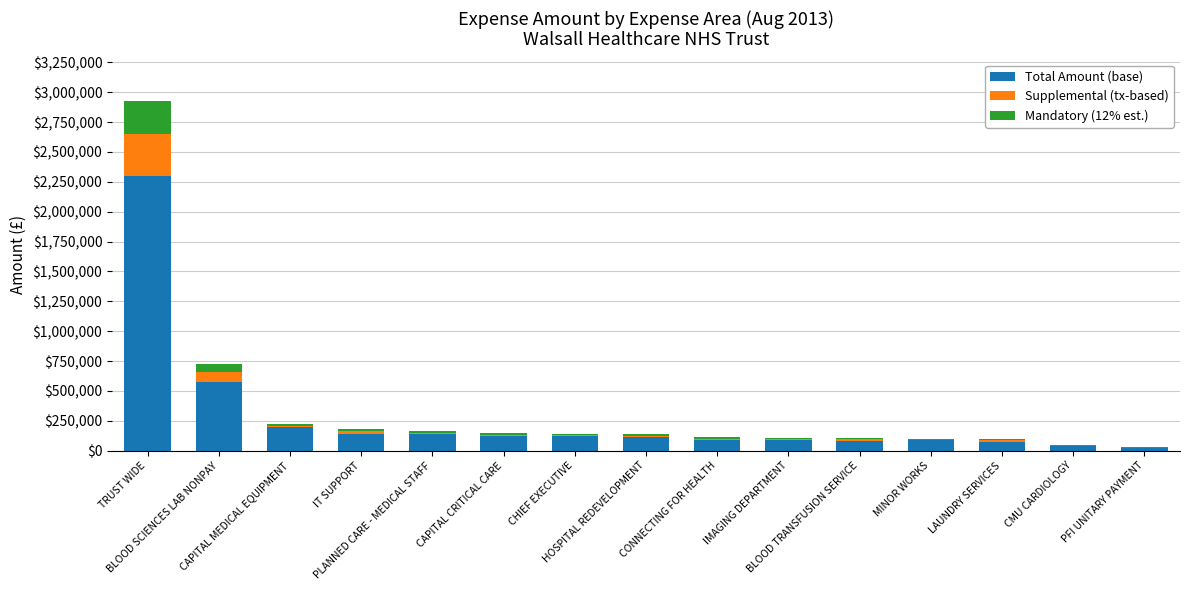

At how many categories does at least one series exceed 1615994?

1